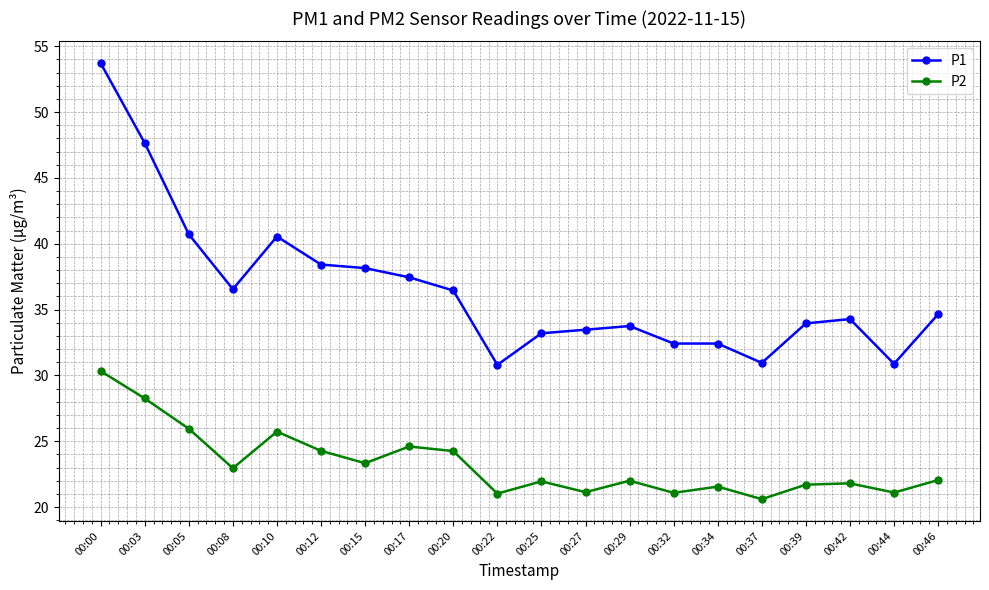

What is the total value across all series at 00:10?

66.3